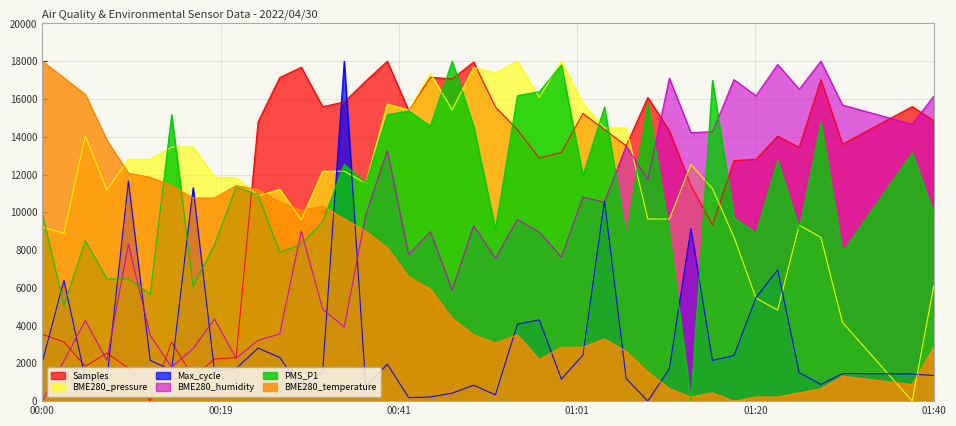

Where is PMS_P1 nearest to the value 9000?

2022/04/30 00:51:15